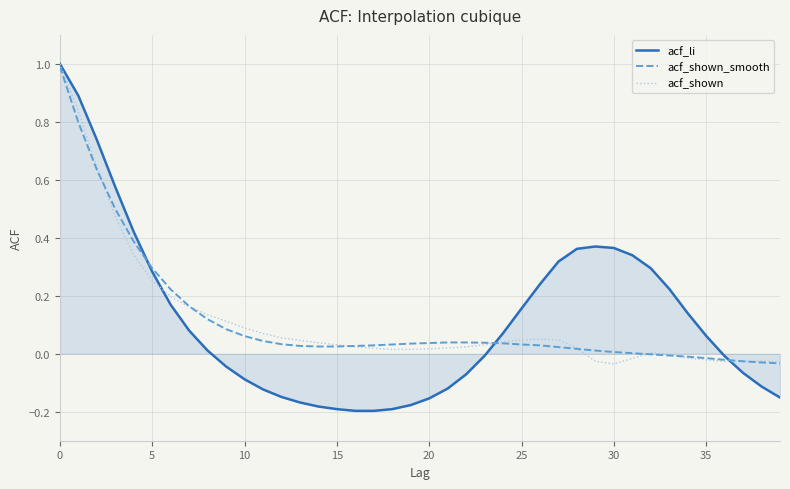

How many lines are shown in the chart?

3